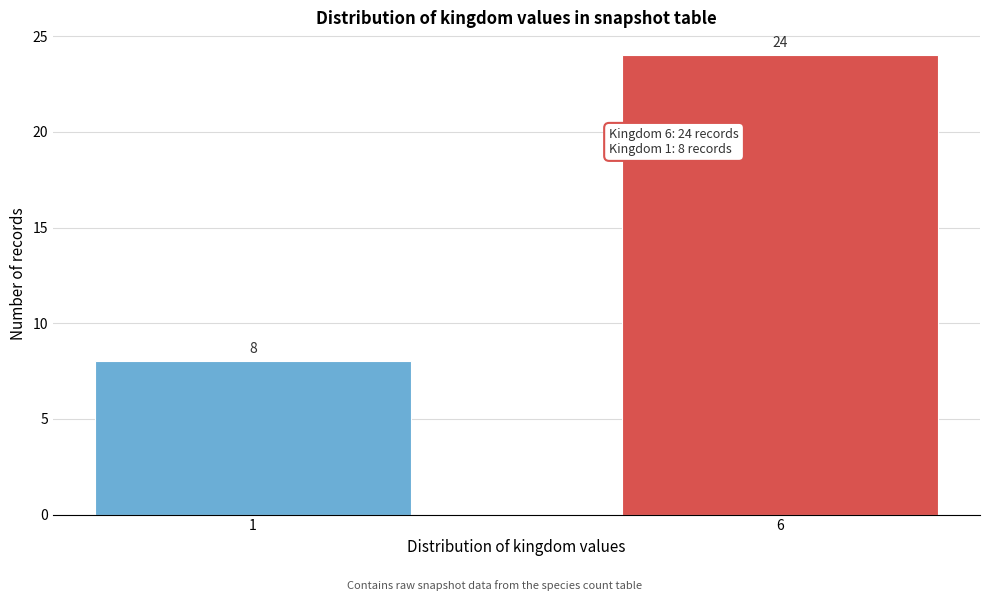

Reading right to left, transcribe all the data shown in this chart.

6=24	1=8